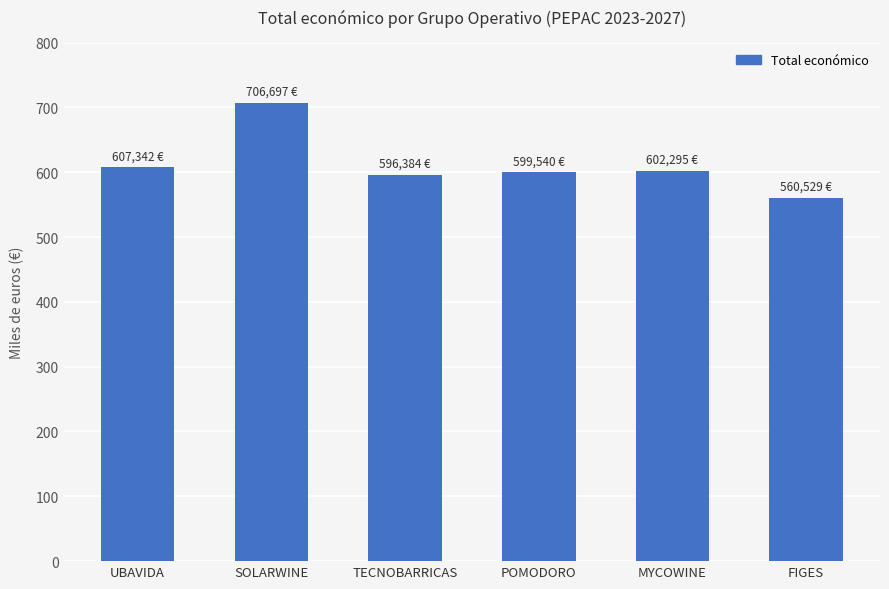

What is the value of the 3rd bar from the left?

596384.0